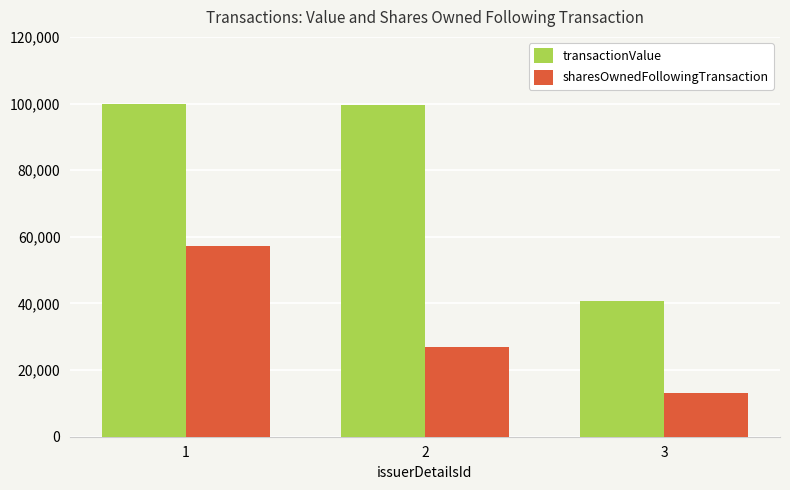

Which series changed the most between 1 and 3?

transactionValue